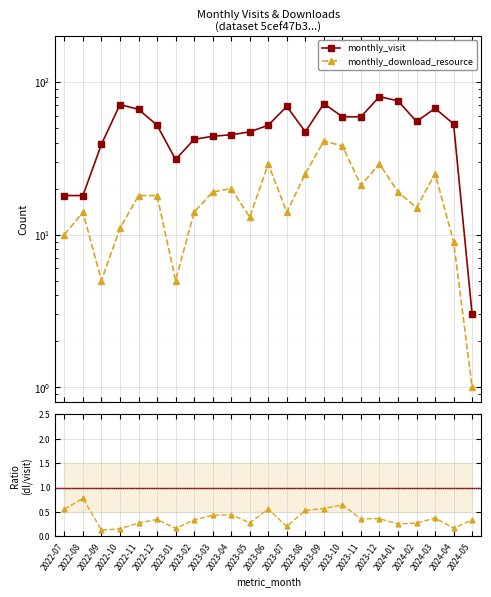

At which label is monthly_download_resource closest to 21?

2023-11